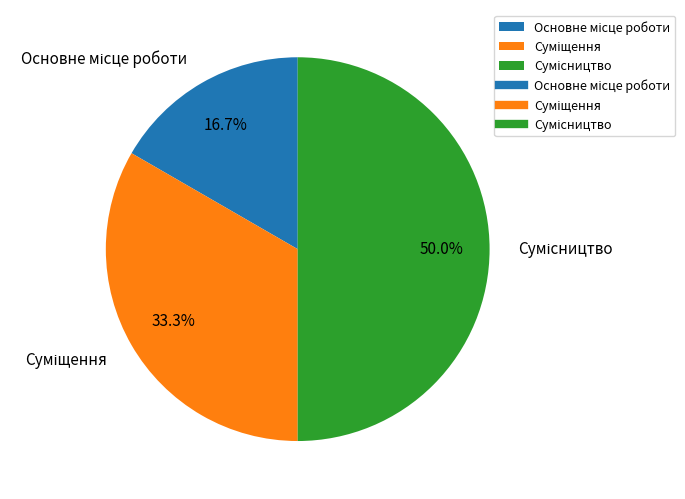

How many slices are in this pie chart?

3